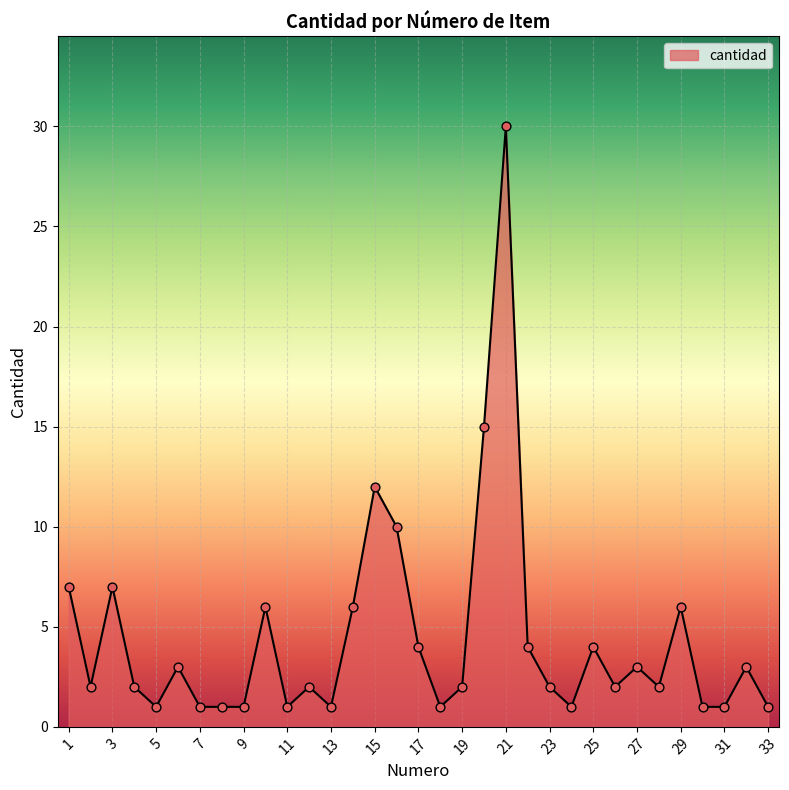

What is the maximum value shown in the chart?

30